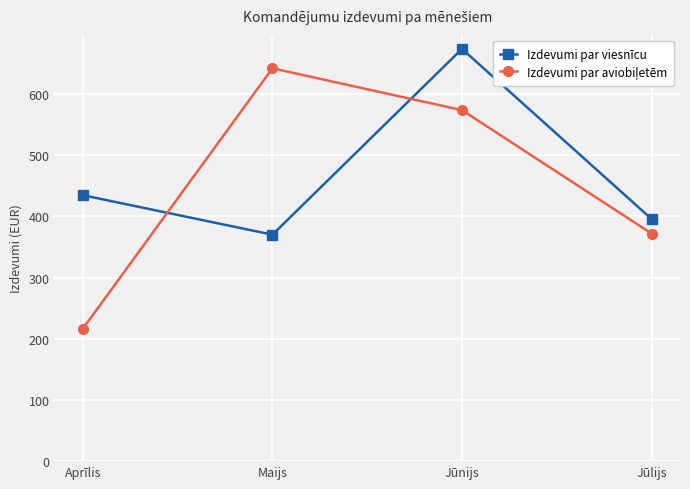

Which category has the highest value in the Izdevumi par viesnīcu series?

Jūnijs